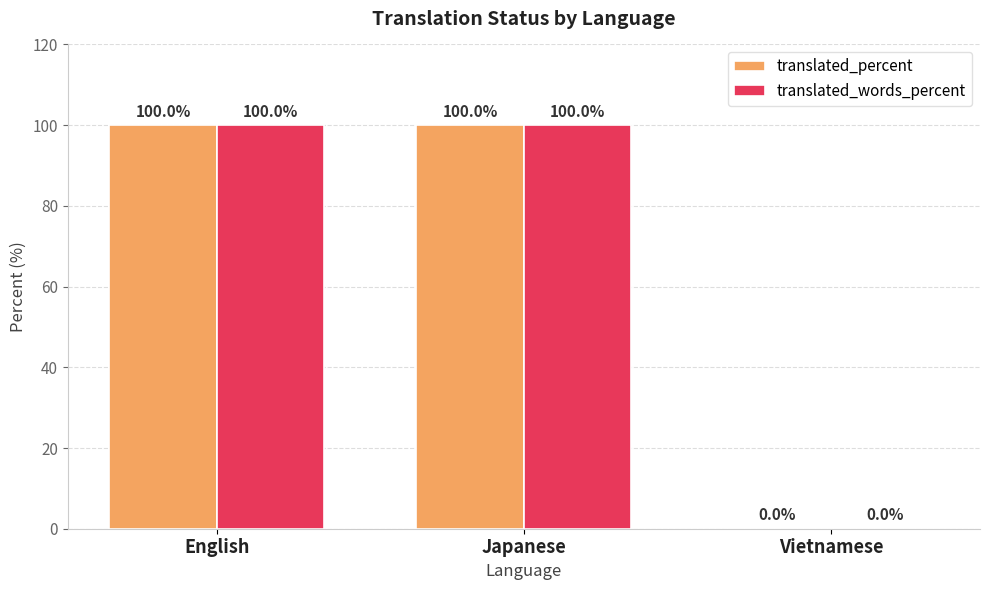

How many groups of bars are there?

3